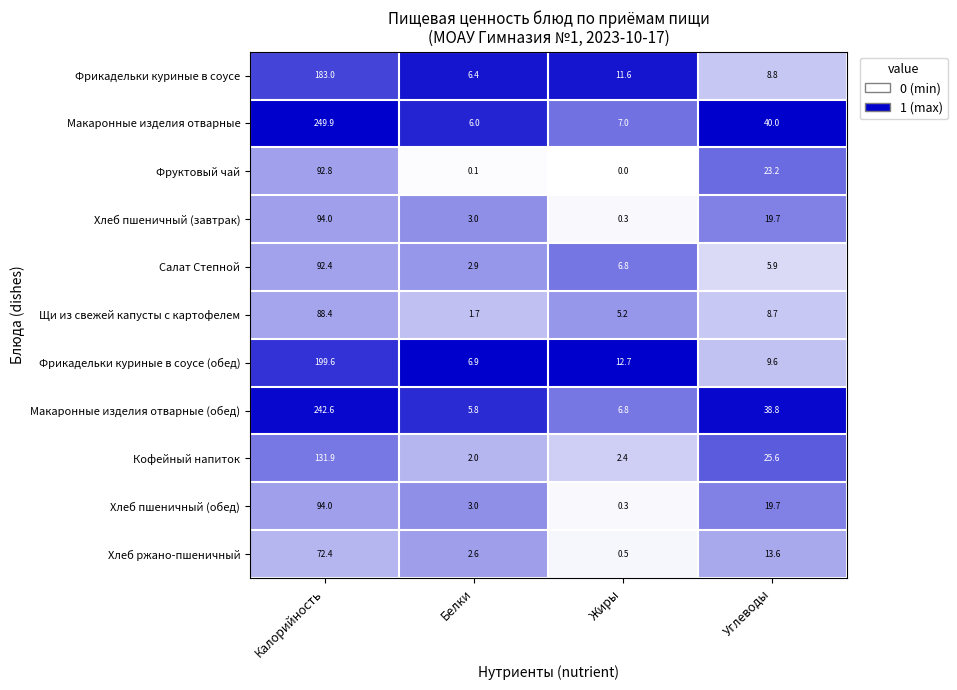

Read the Фрикадельки куриные в соусе value at Углеводы.

8.8